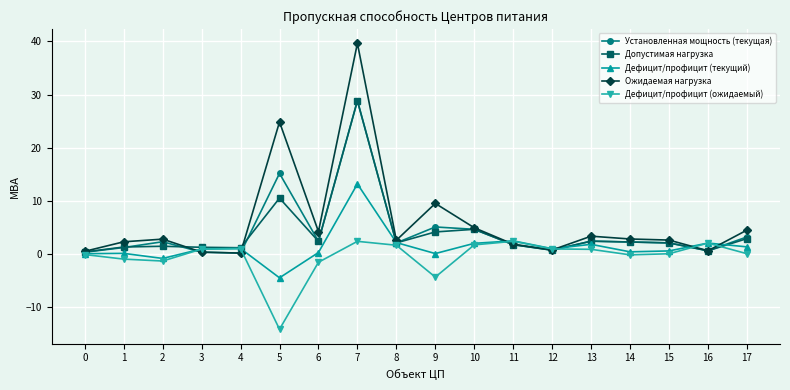

At which category is the sum across all series the highest?

7